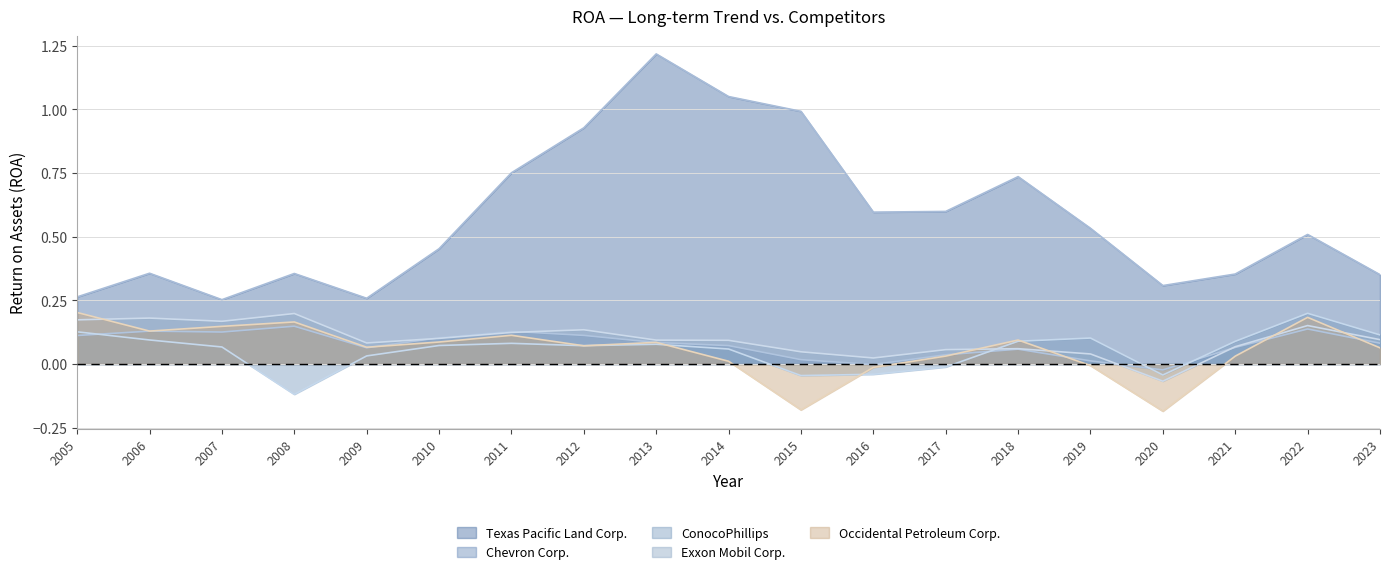

What is the average value of the Occidental Petroleum Corp. series?

0.1